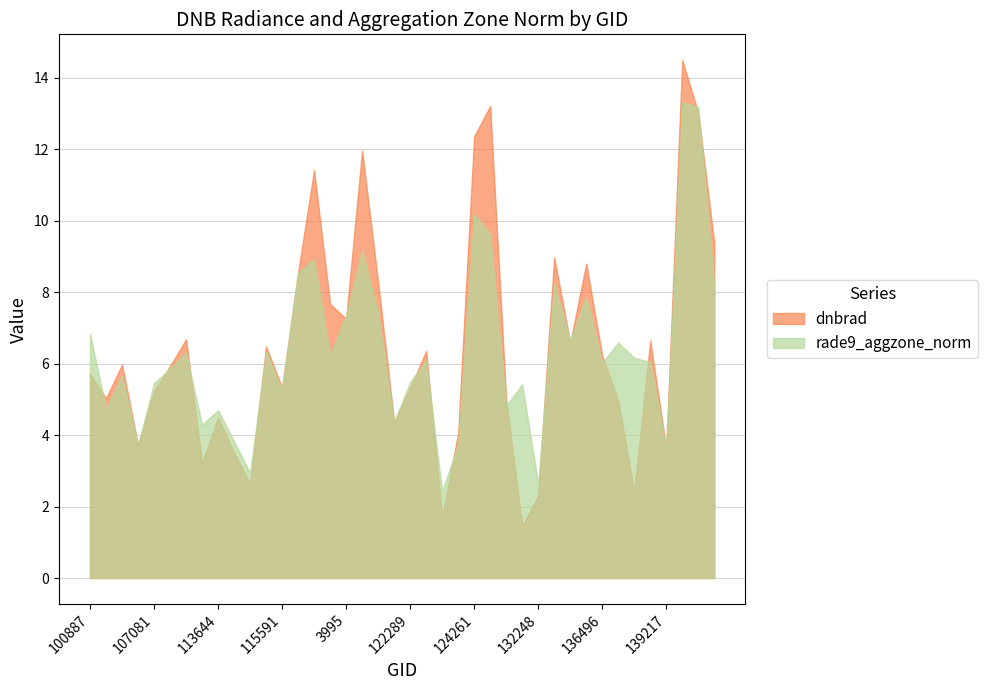

How many lines are shown in the chart?

2